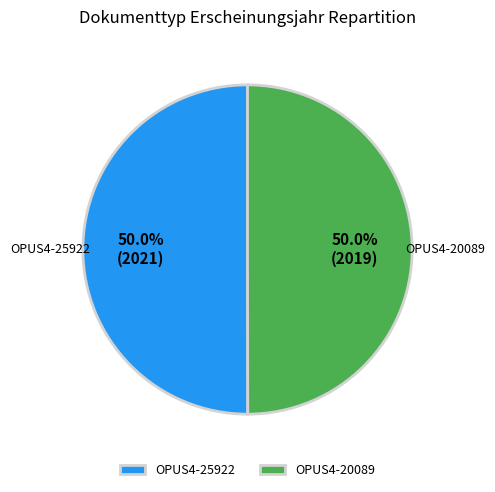

To the nearest percent, what percentage of the pie is OPUS4-25922?

50%